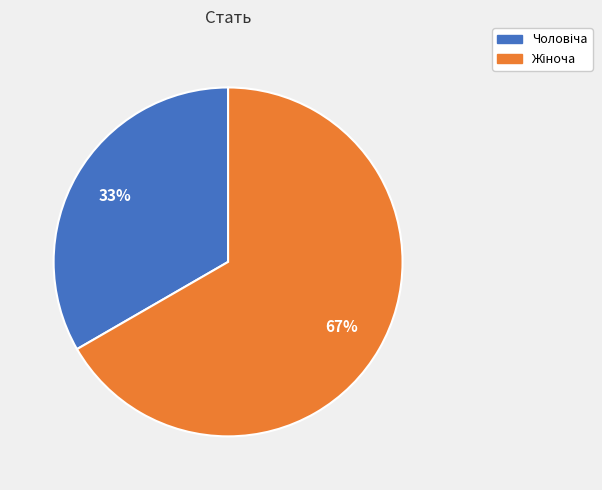

Is there a majority slice in this chart?

Yes